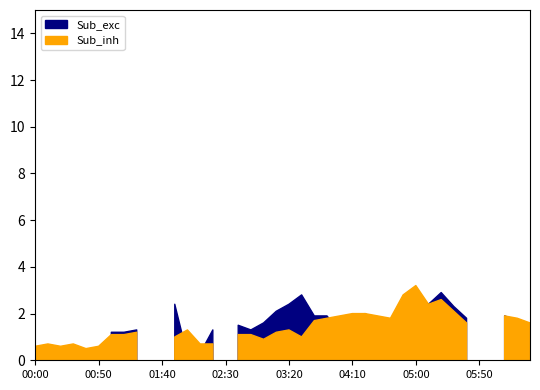

What is the minimum value shown in the chart?

0.2